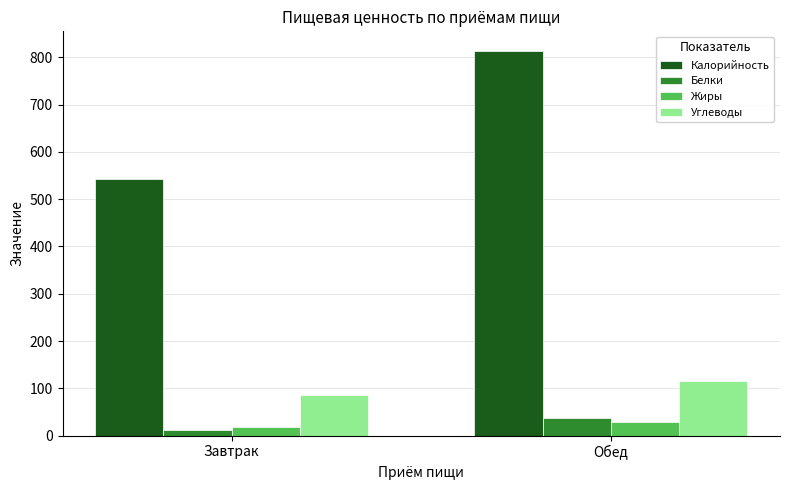

Count the Углеводы values in the range 85 to 115.

2